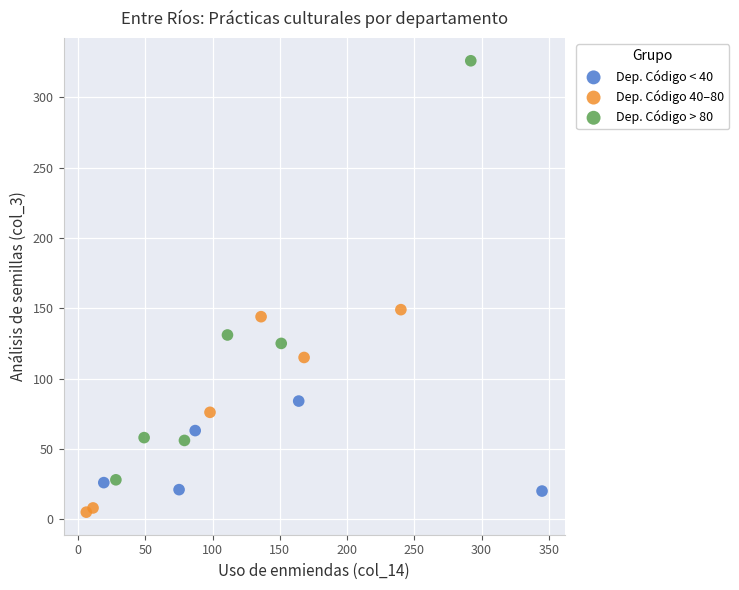

Which series reaches the minimum Y coordinate?

Dep. Código 40–80